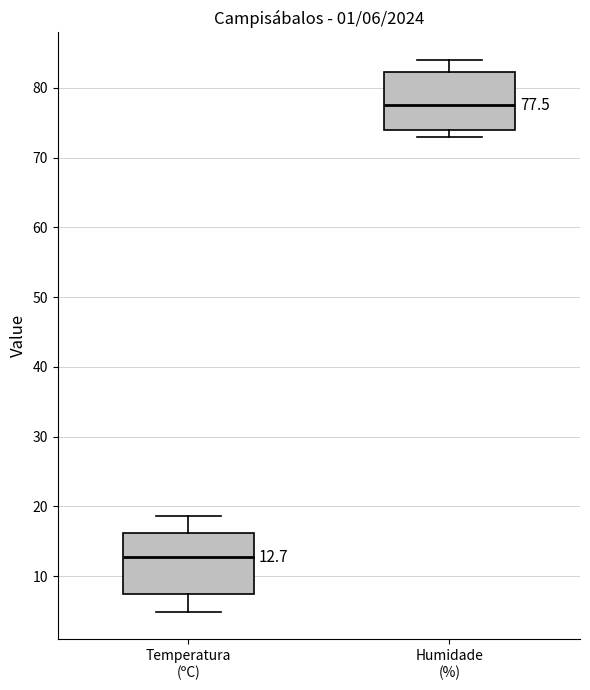

Which box's median line is the highest?

Humidade (%)